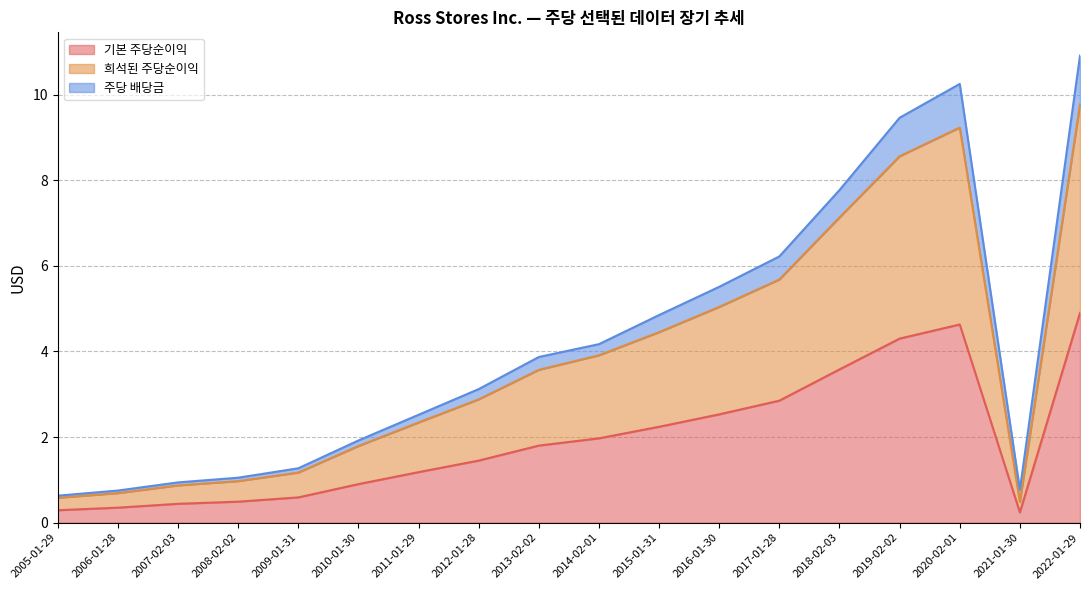

What is the value of the 희석된 주당순이익 point at the 10th from the left?

3.9